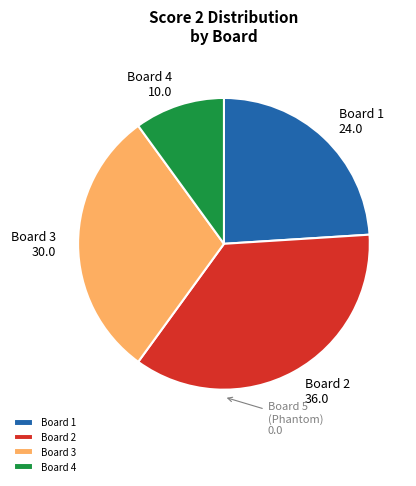

Count the number of slices in the pie.

4